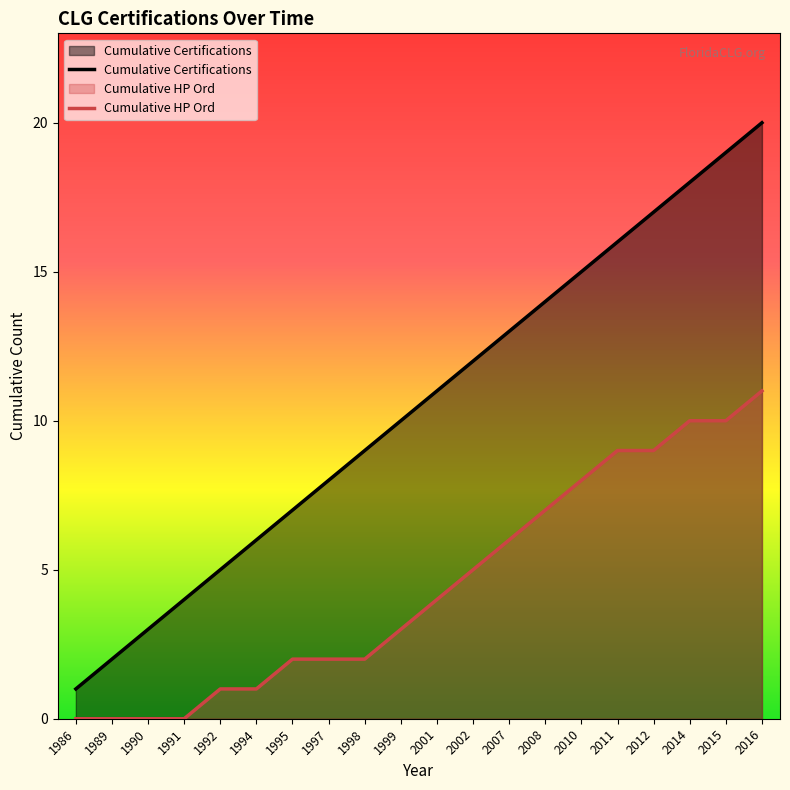

True or false: Cumulative HP Ord has more than 0 interior local peaks.

False